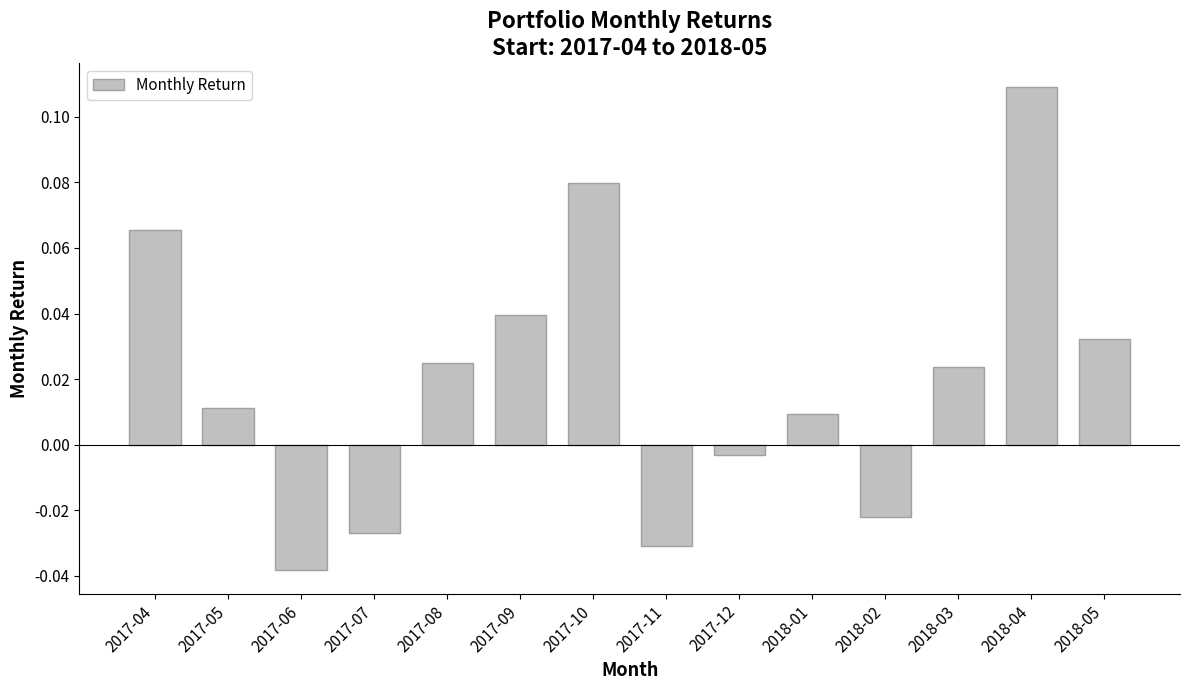

What is the label of the 7th bar from the right?

2017-11